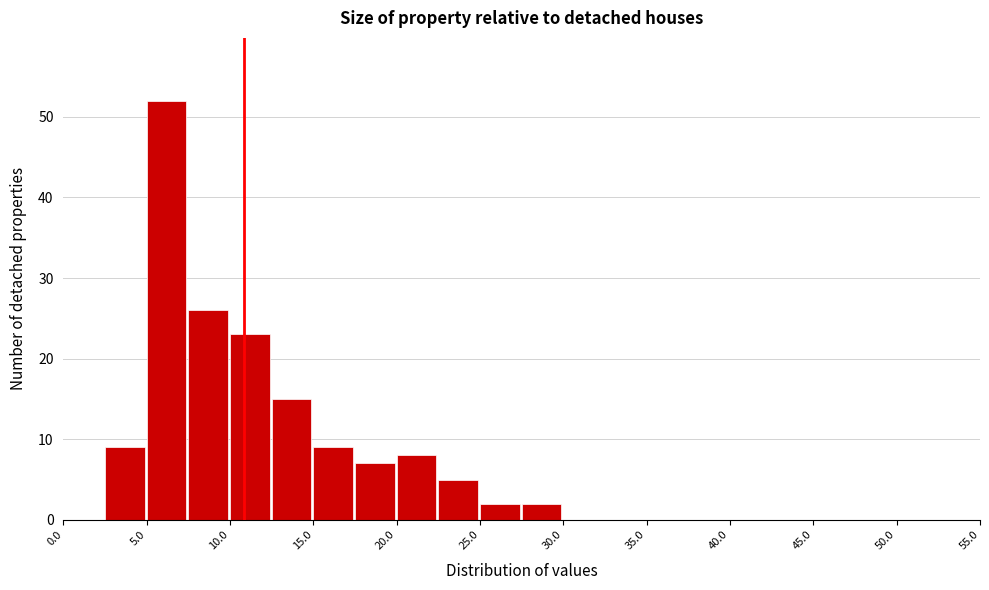

Over which range of the x-axis is the bar tallest?

5.0 to 7.5